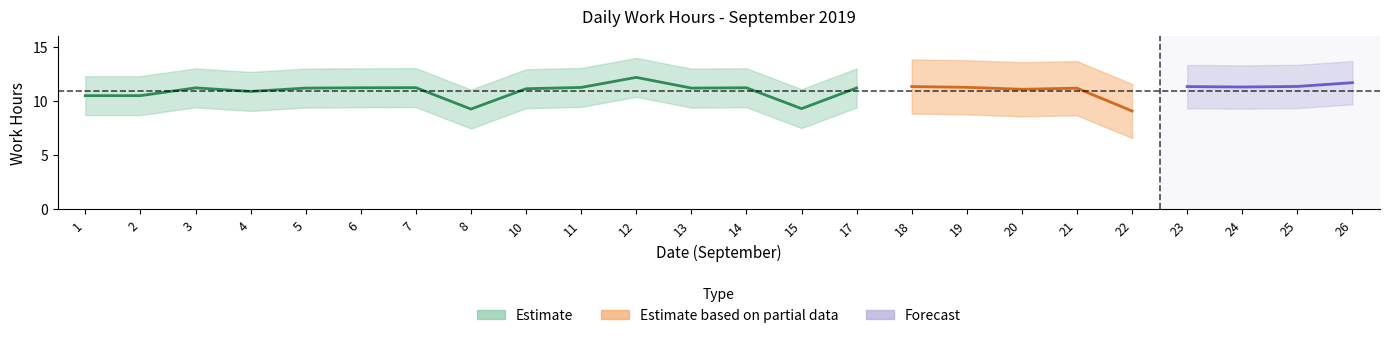

True or false: the data shows 3.0 at 7.

False